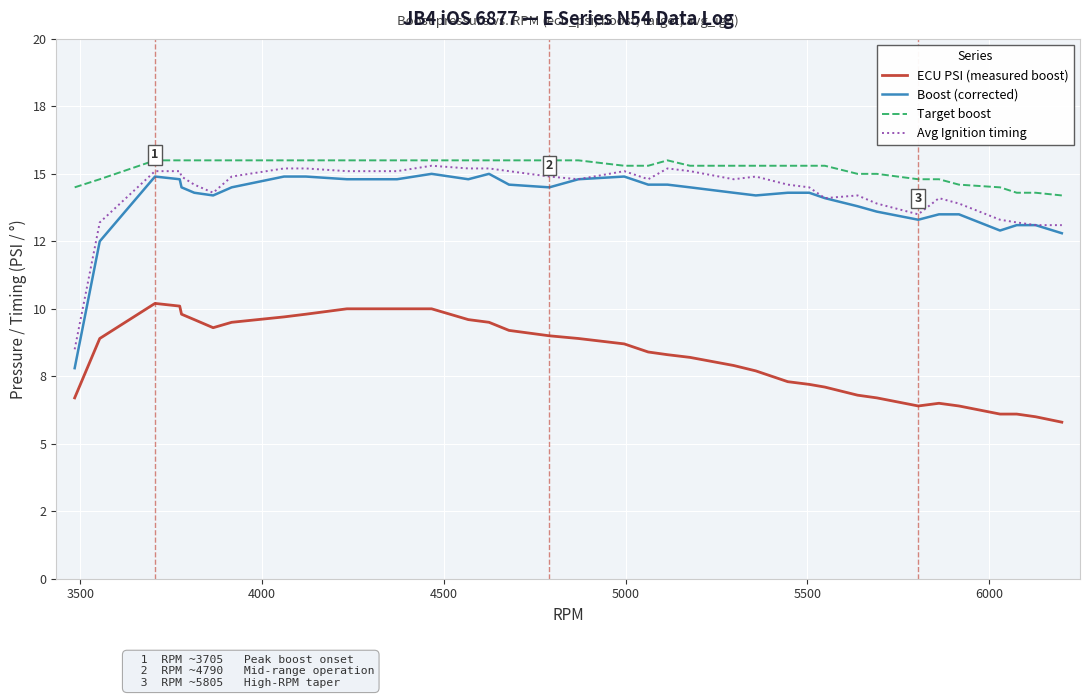

At how many categories does at least one series exceed 8?

36